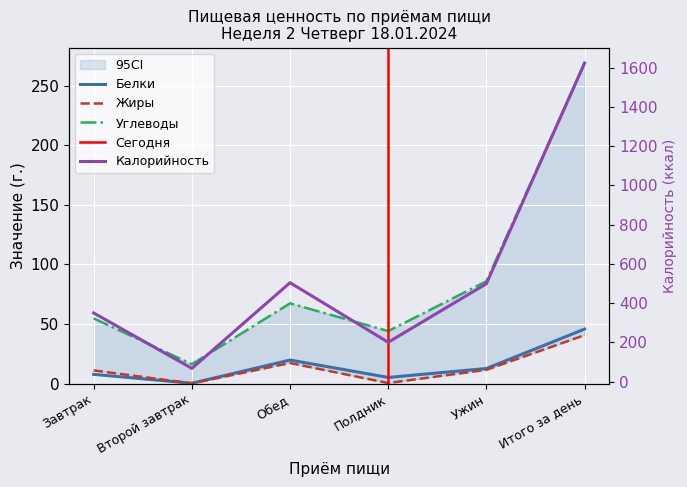

What is the maximum value for Жиры?

40.7